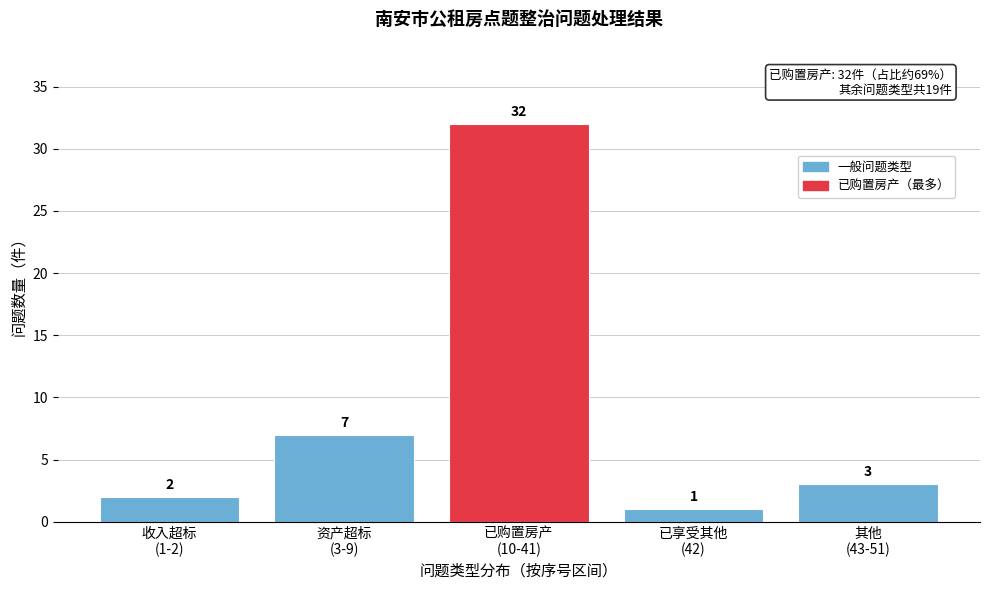

Reading right to left, list all the values displayed in this chart.

3	1	32	7	2